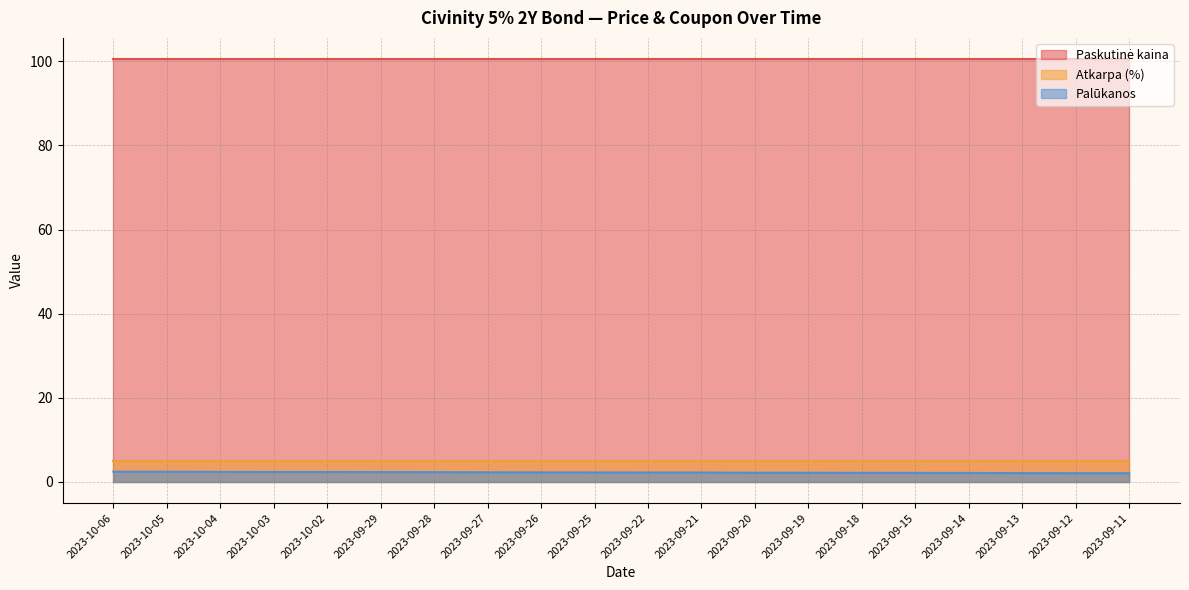

What is the total value across all series at 2023-09-15?

107.7